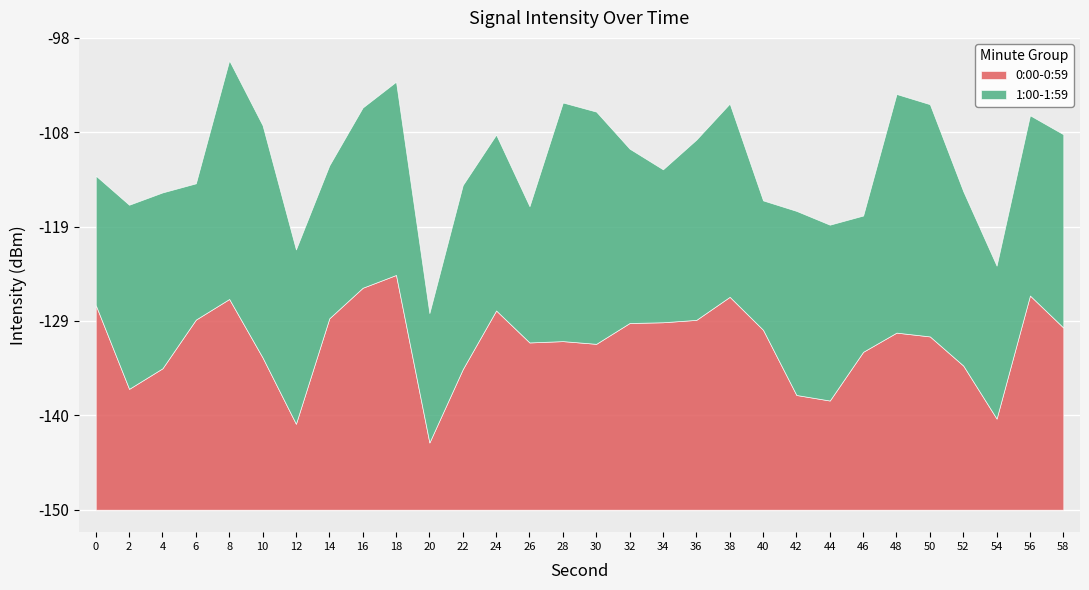

What is the difference between the highest and lowest values at 30?

7.4